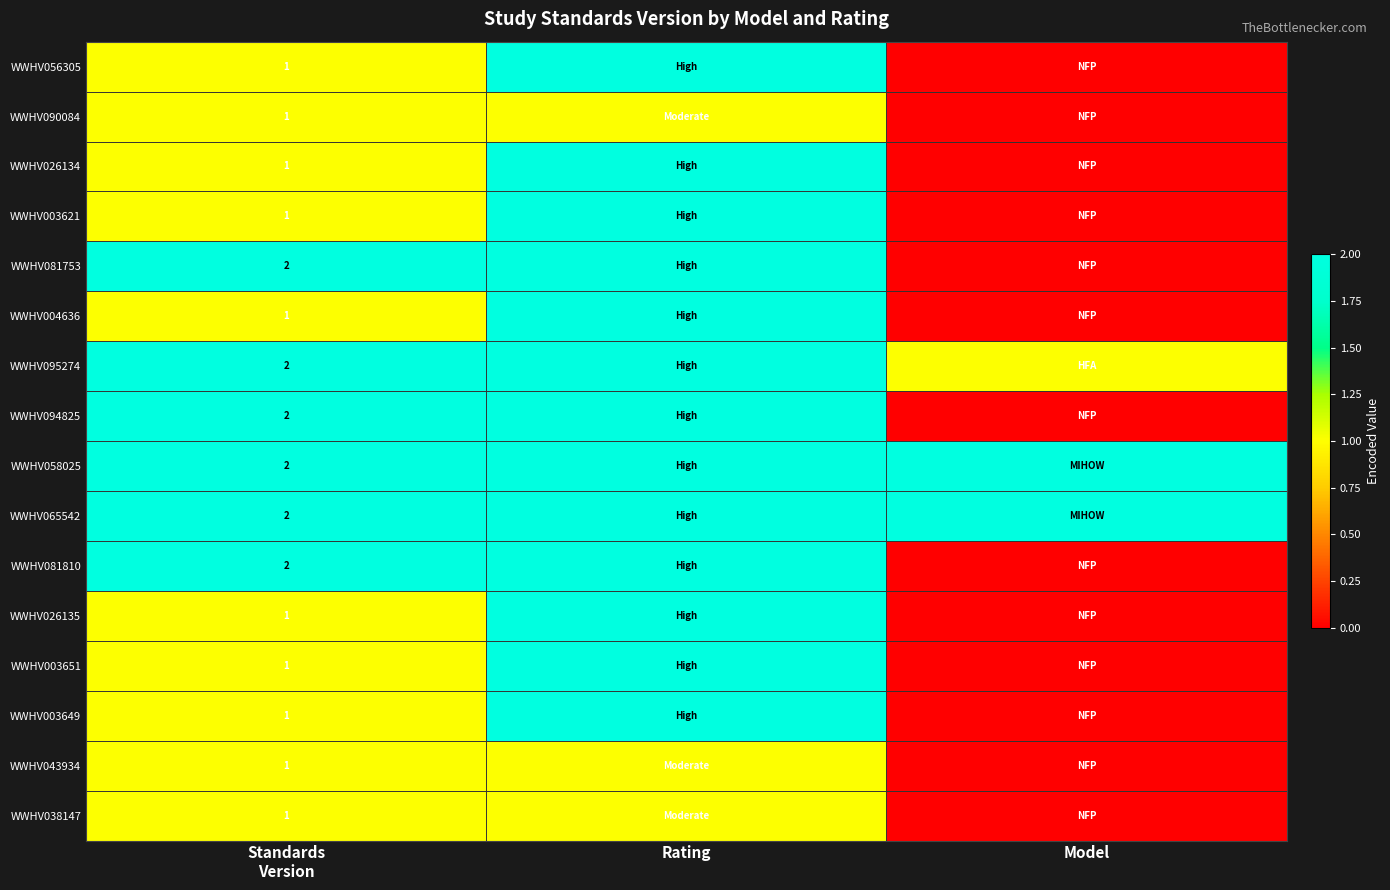

How many positive values does the WWHV043934 series have?

2